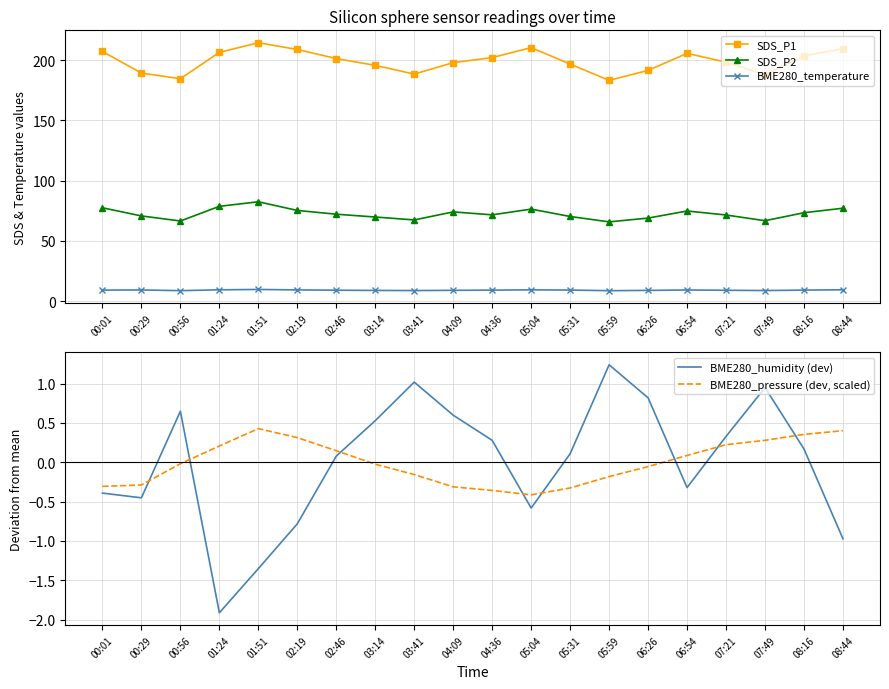

Does the chart have visible grid lines?

Yes